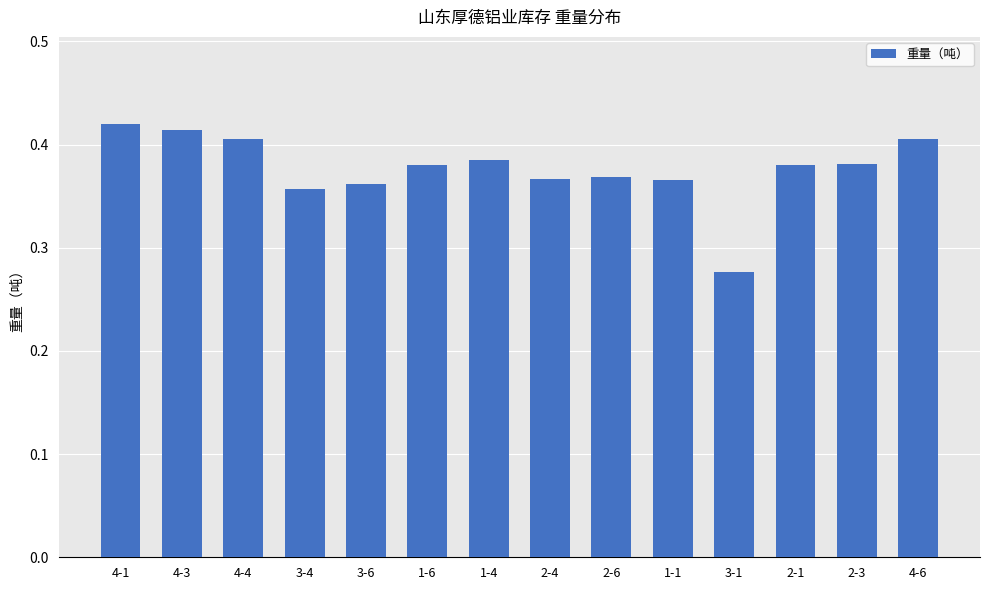

How many bars are there in total?

14